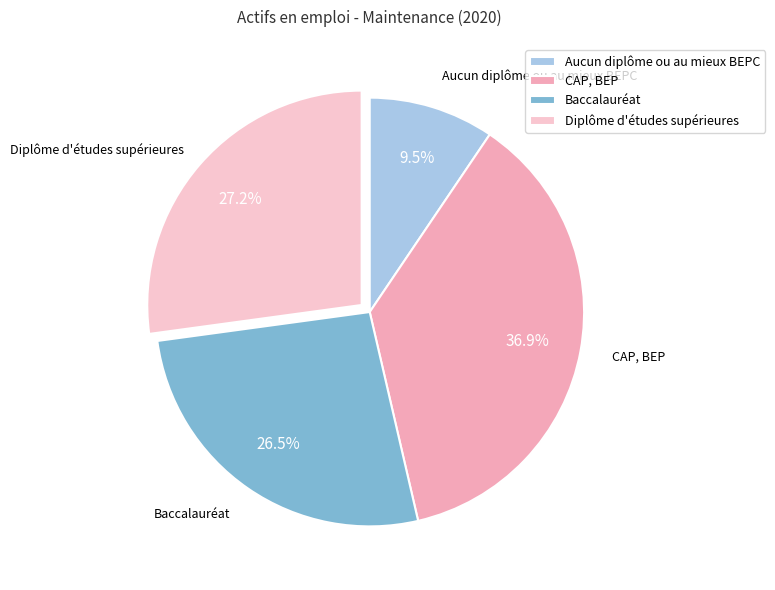

What percentage is NOT represented by CAP, BEP?

63.1%